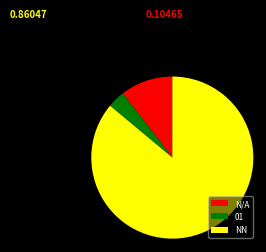

True or false: 01 accounts for 30% of the total.

False